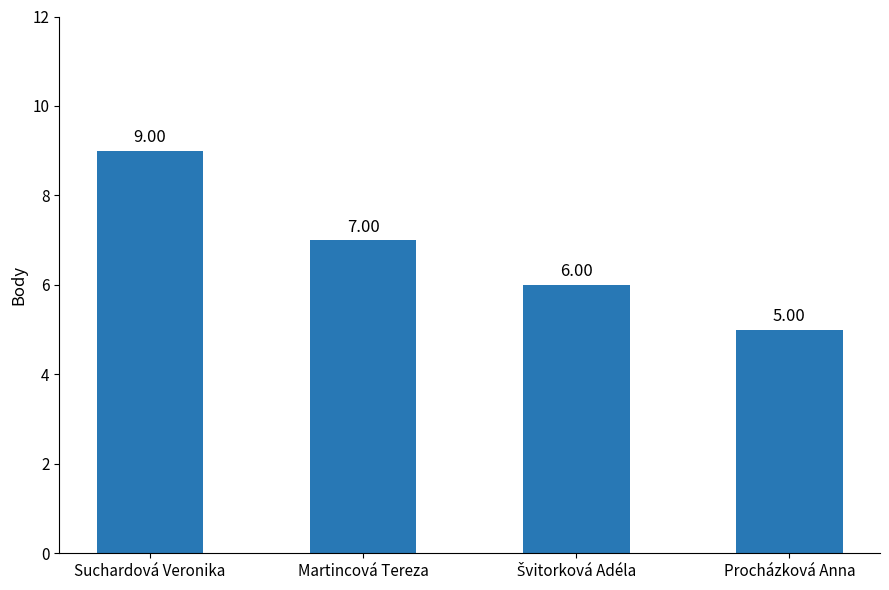

What is the difference between the second highest and second lowest values?

1